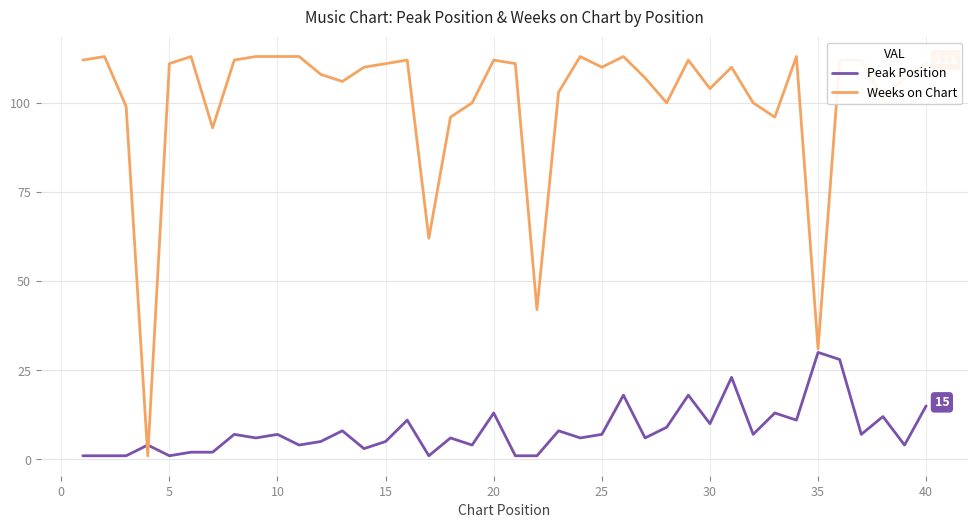

Which series has the widest spread of values?

Weeks on Chart